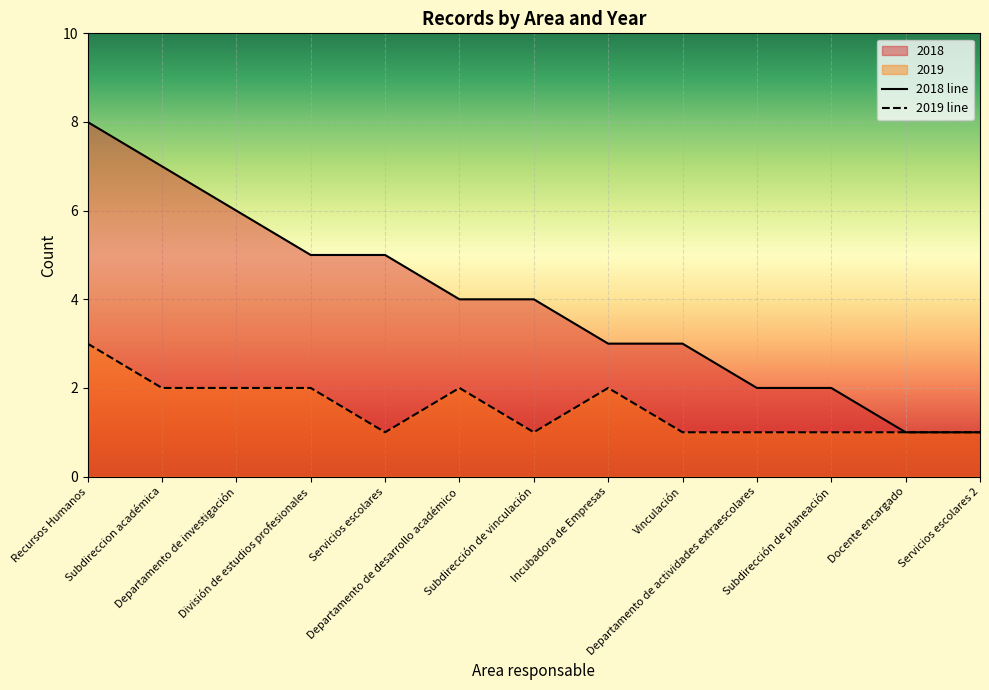

True or false: 2018 and 2019 cross at least once.

False